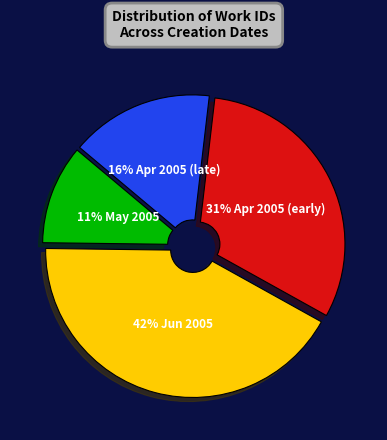

How many slices are in this pie chart?

4